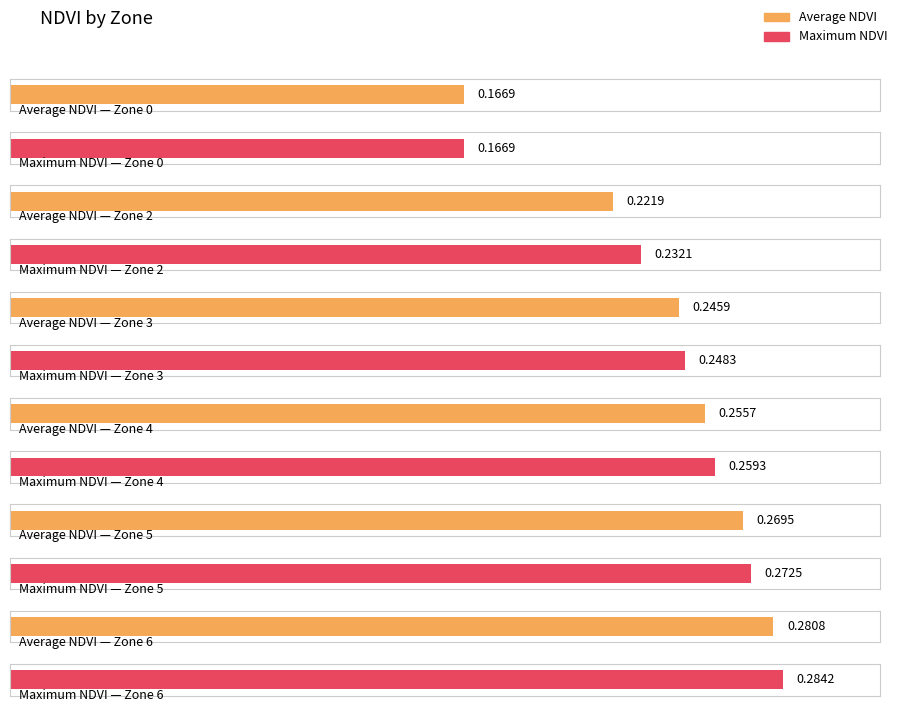

Reading right to left, what are all the values shown in this chart?

Average NDVI: 0.3	0.3	0.3	0.2	0.2	0.2
Maximum NDVI: 0.3	0.3	0.3	0.2	0.2	0.2